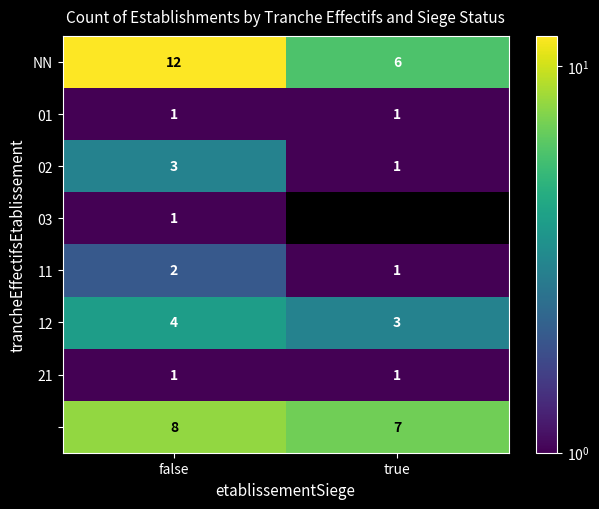

At which category is the sum across all series the highest?

false